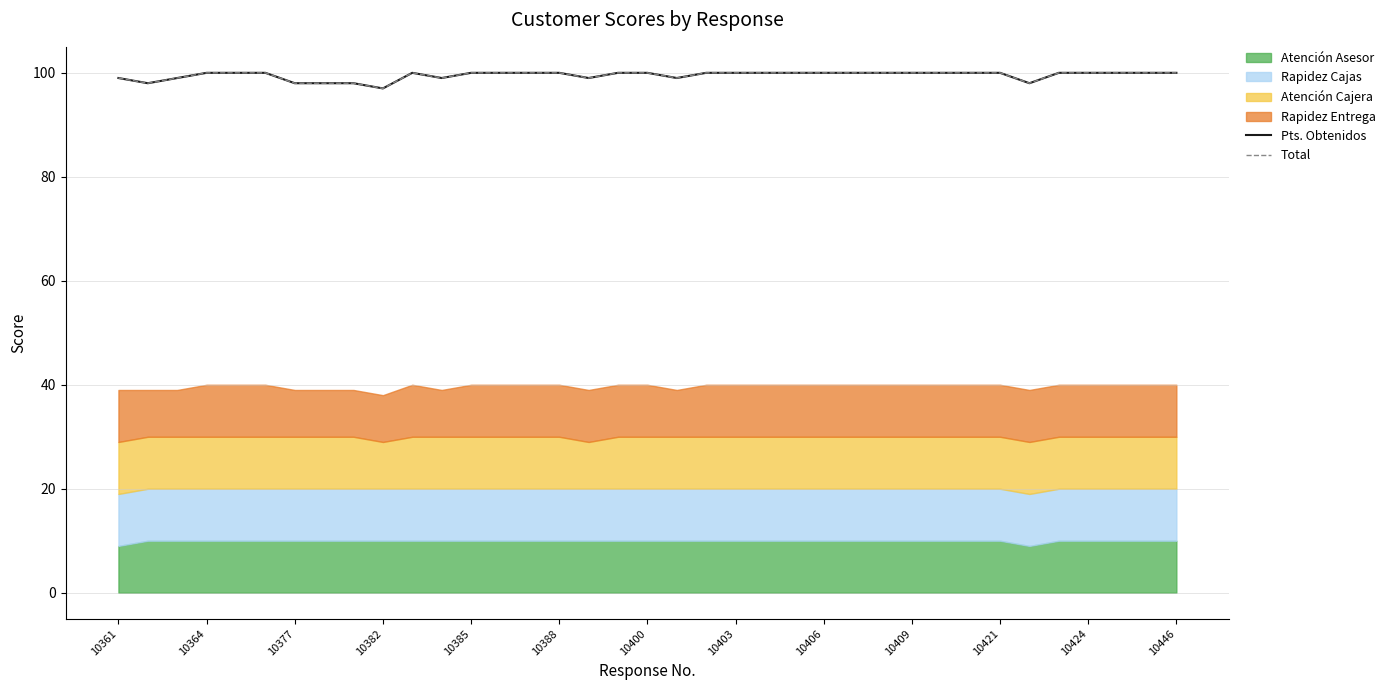

How many values in the Pts. Obtenidos series are below 100?

11